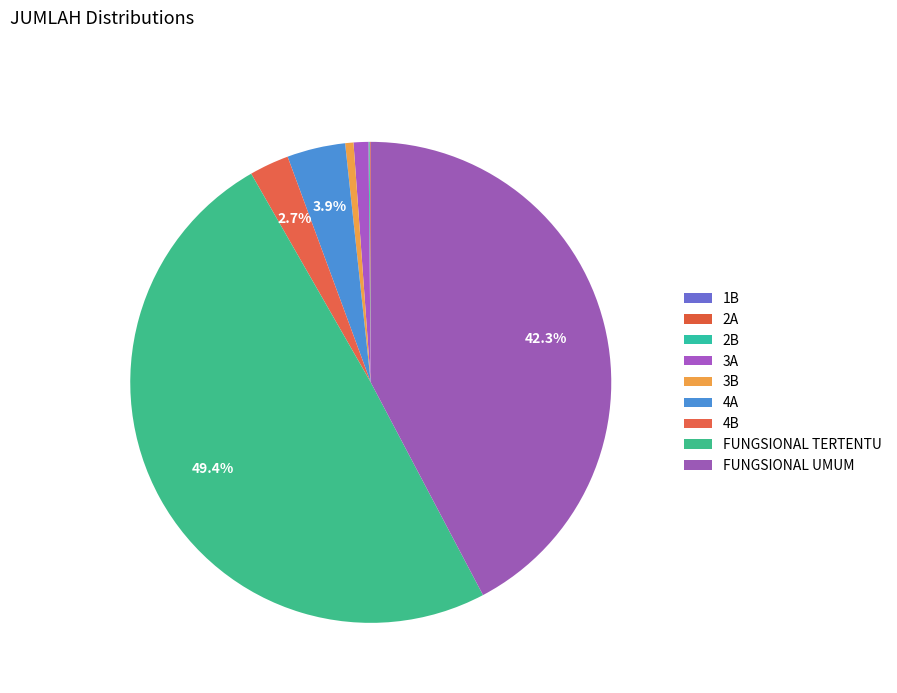

What is the largest slice in the pie chart?

FUNGSIONAL TERTENTU